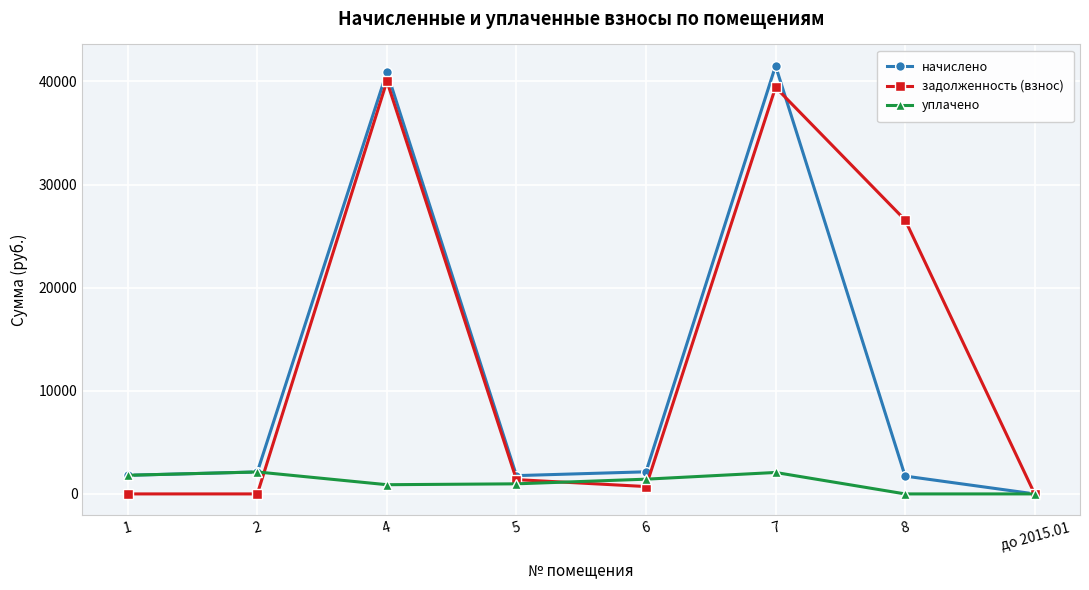

Does the chart display data point markers on the line(s)?

Yes